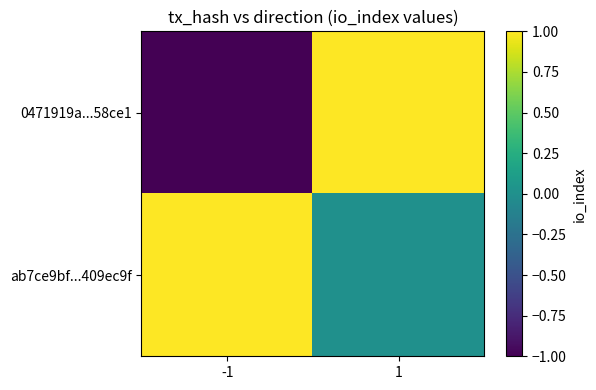

Reading left to right, transcribe all the data shown in this chart.

0471919a...58ce1: -1=-1	1=1
ab7ce9bf...409ec9f: -1=1	1=0